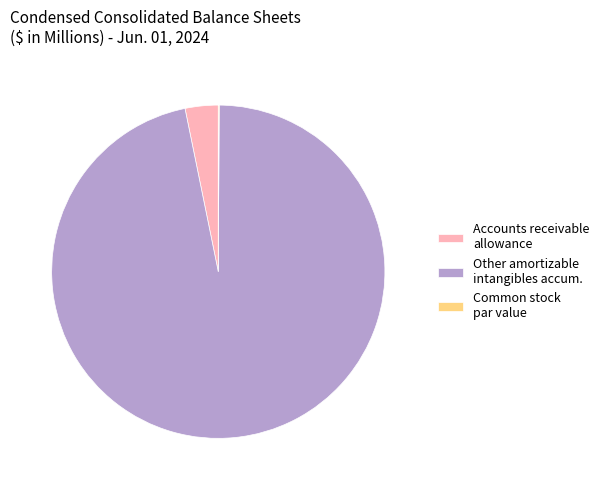

What is the largest slice in the pie chart?

Other amortizable intangibles accum.